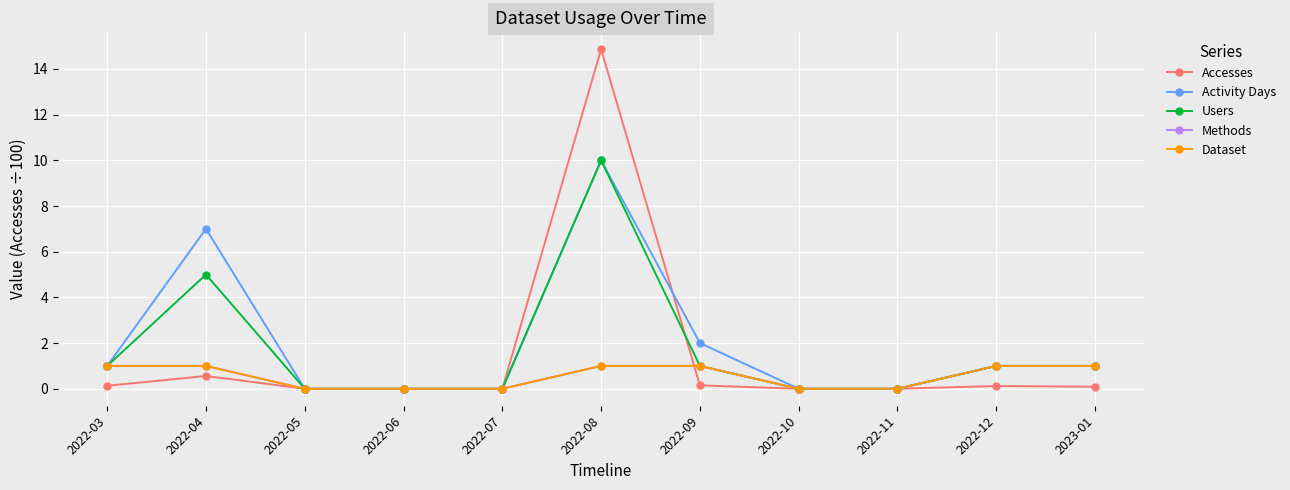

Which series has the largest range (max minus min)?

Accesses